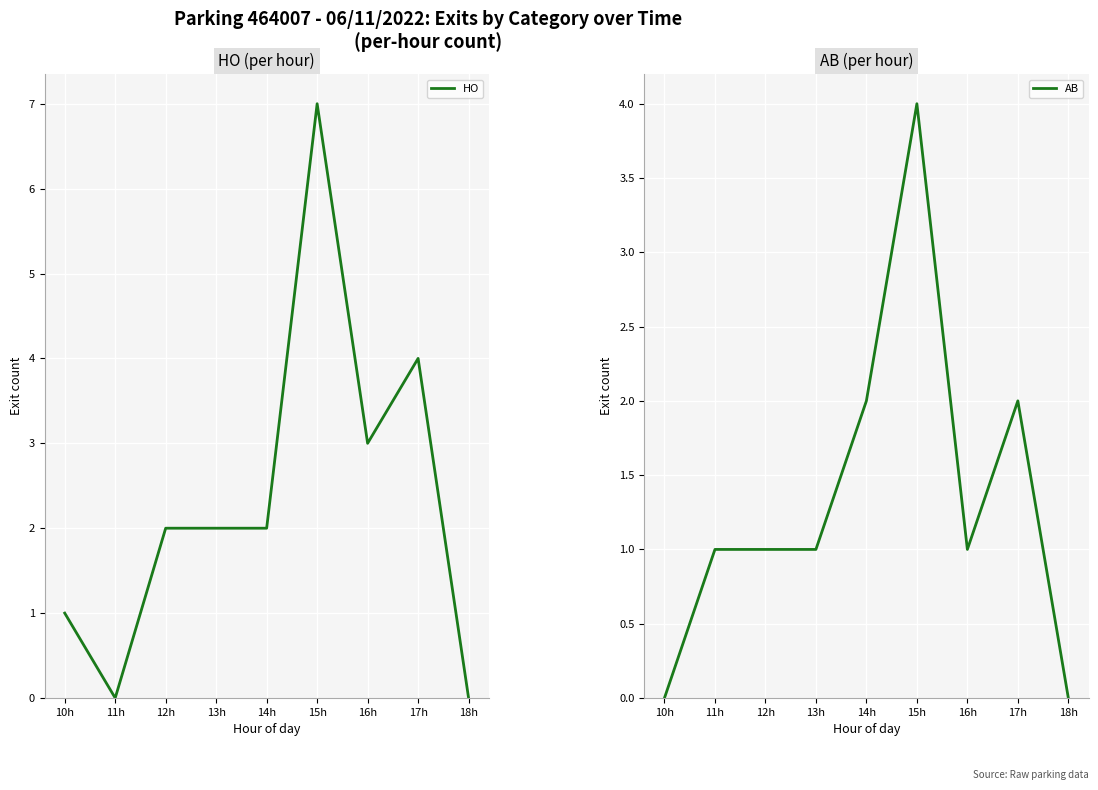

Reading left to right, list all the values displayed in this chart.

HO: 10h=1	11h=0	12h=2	13h=2	14h=2	15h=7	16h=3	17h=4	18h=0
AB: 10h=0	11h=1	12h=1	13h=1	14h=2	15h=4	16h=1	17h=2	18h=0